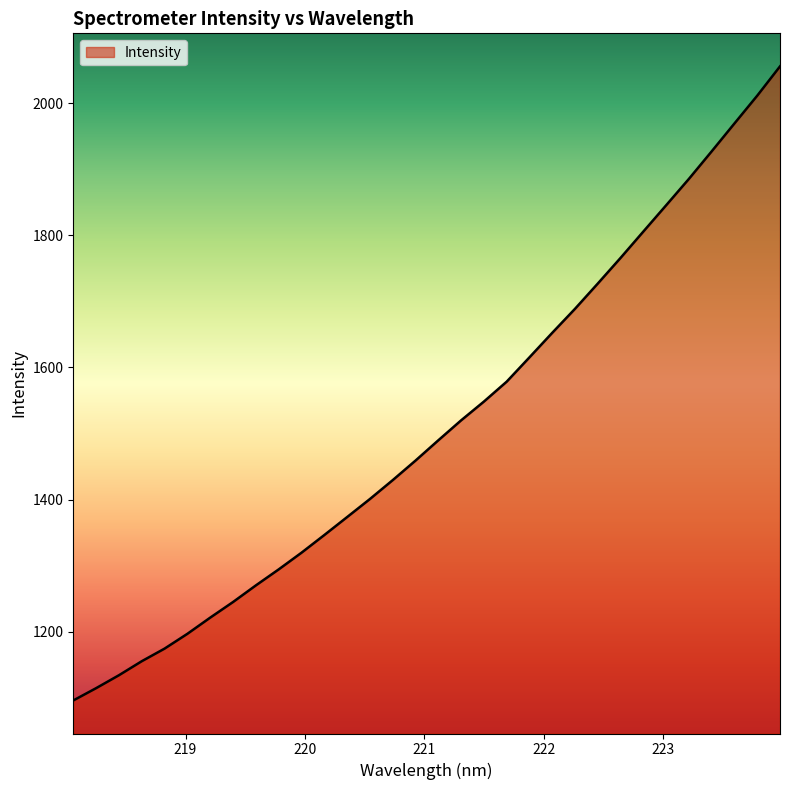

Does the chart have visible grid lines?

No